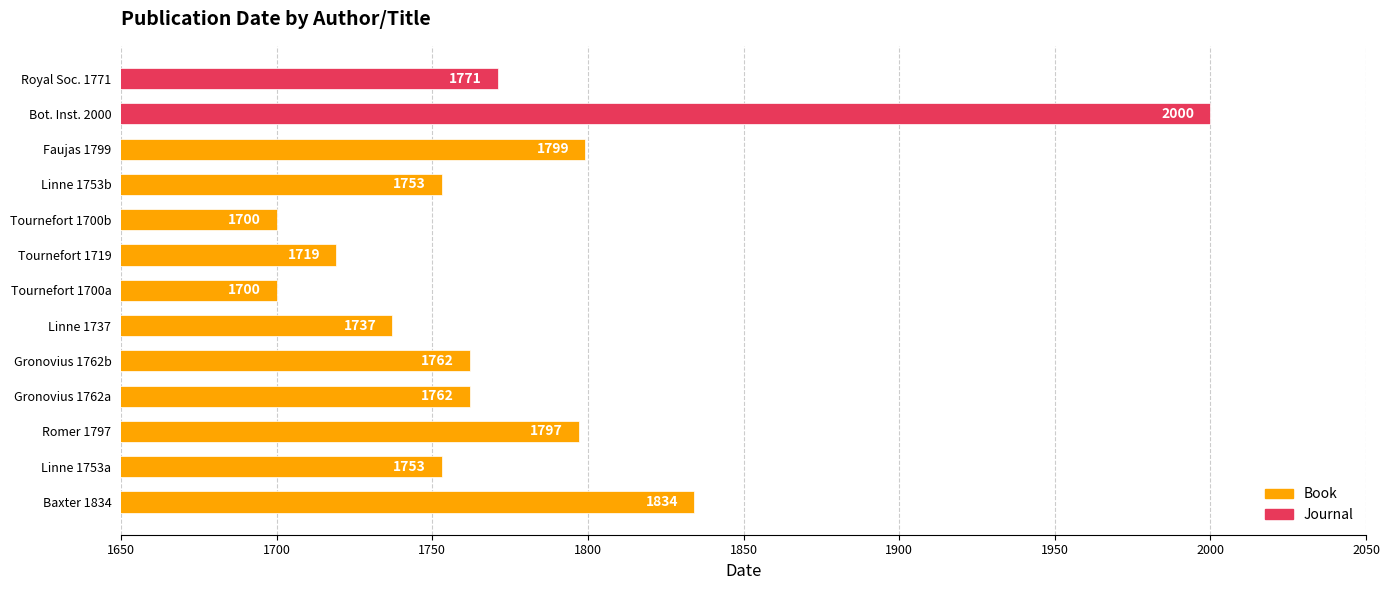

Are the bars grouped side by side (vs. stacked)?

No